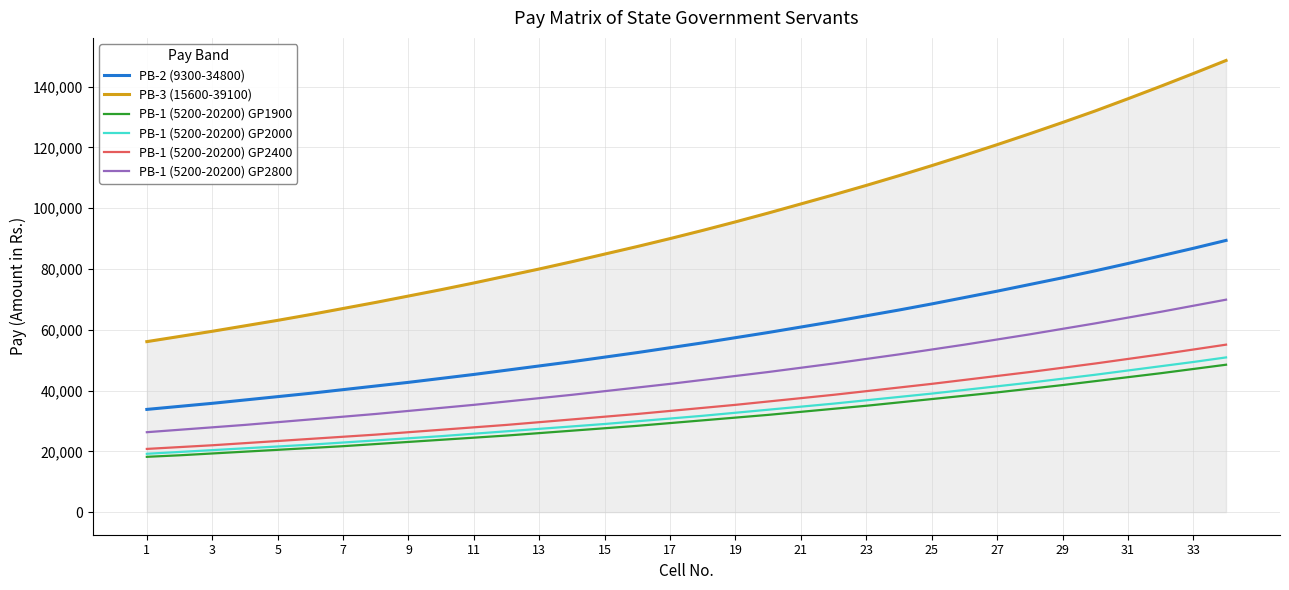

True or false: PB-1 (5200-20200) GP1900 and PB-1 (5200-20200) GP2400 intersect in this chart.

False